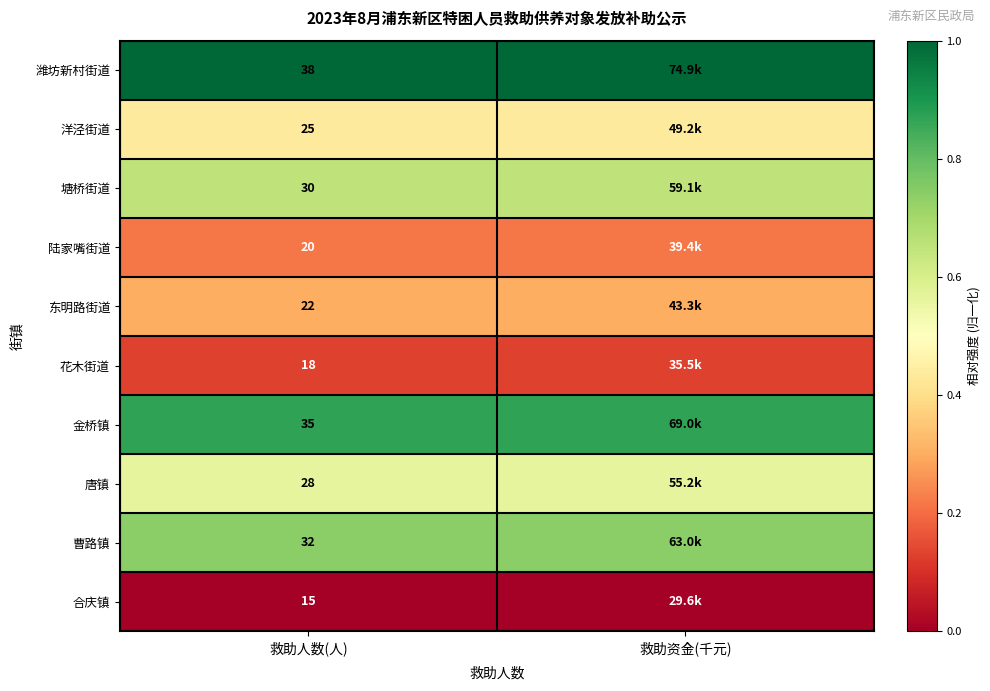

Is the value of 花木街道 at 救助人数(人) greater than the value of 唐镇 at 救助人数(人)?

No